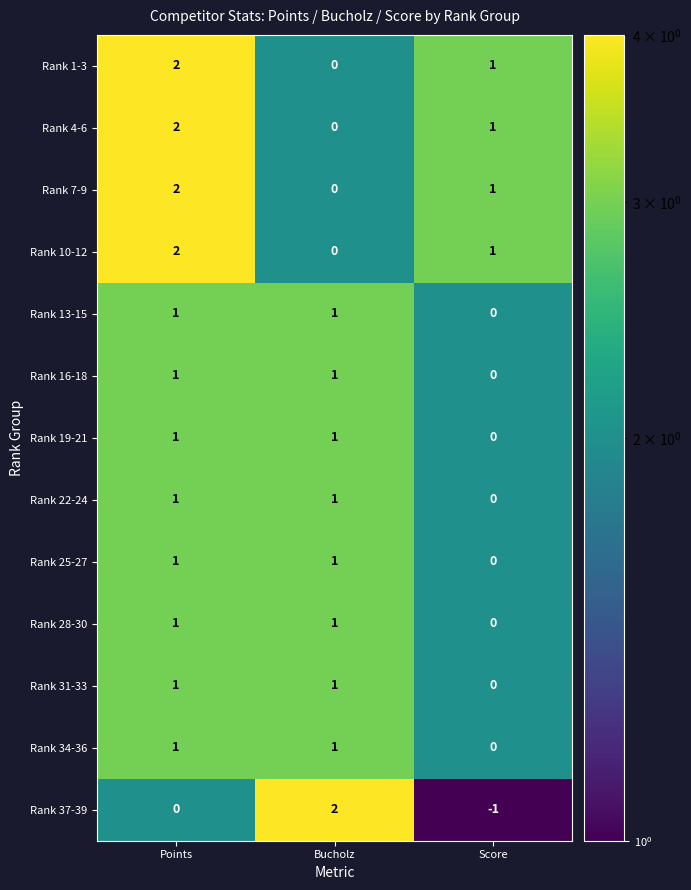

The Rank 13-15 series shows 1 at Bucholz. True or false?

True